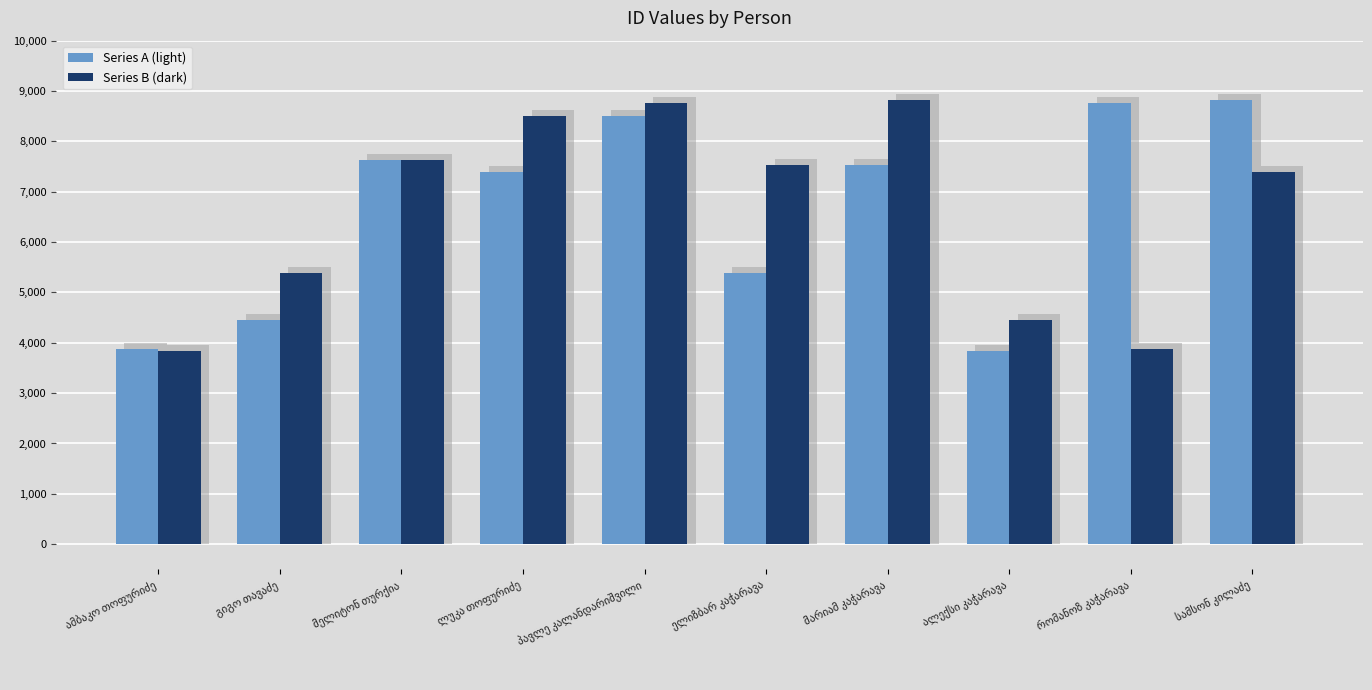

The Series B (dark) series shows 5991 at ალექსი კაჭარავა. True or false?

False